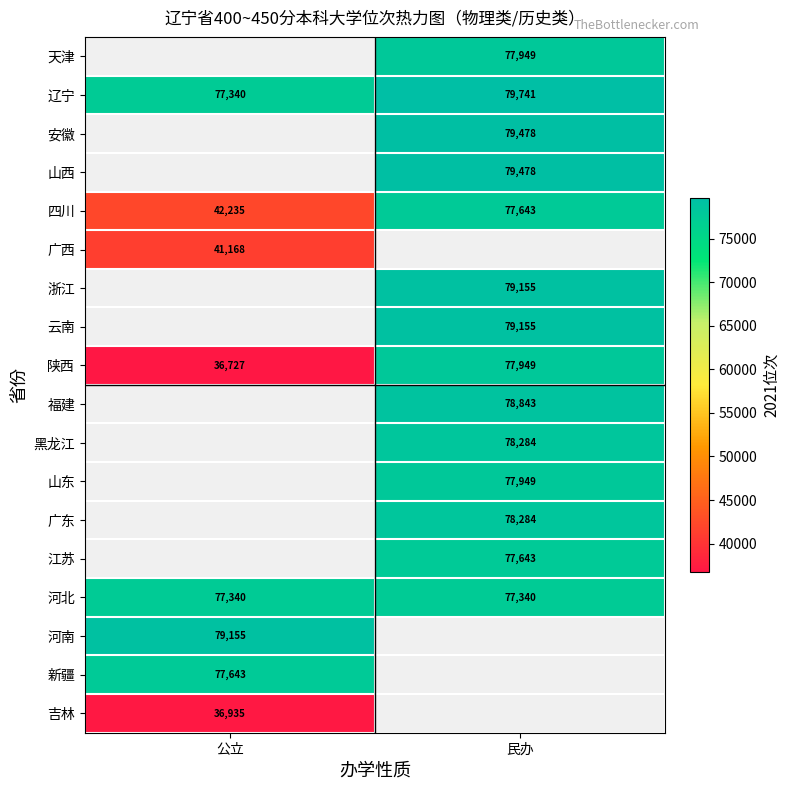

Which label corresponds to the largest value in the chart?

民办